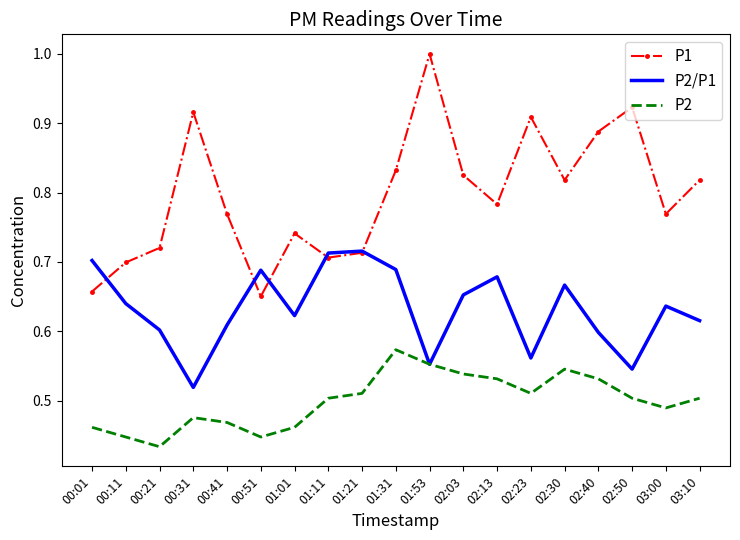

Rank the series by their maximum value, from highest to lowest.

P1, P2/P1, P2